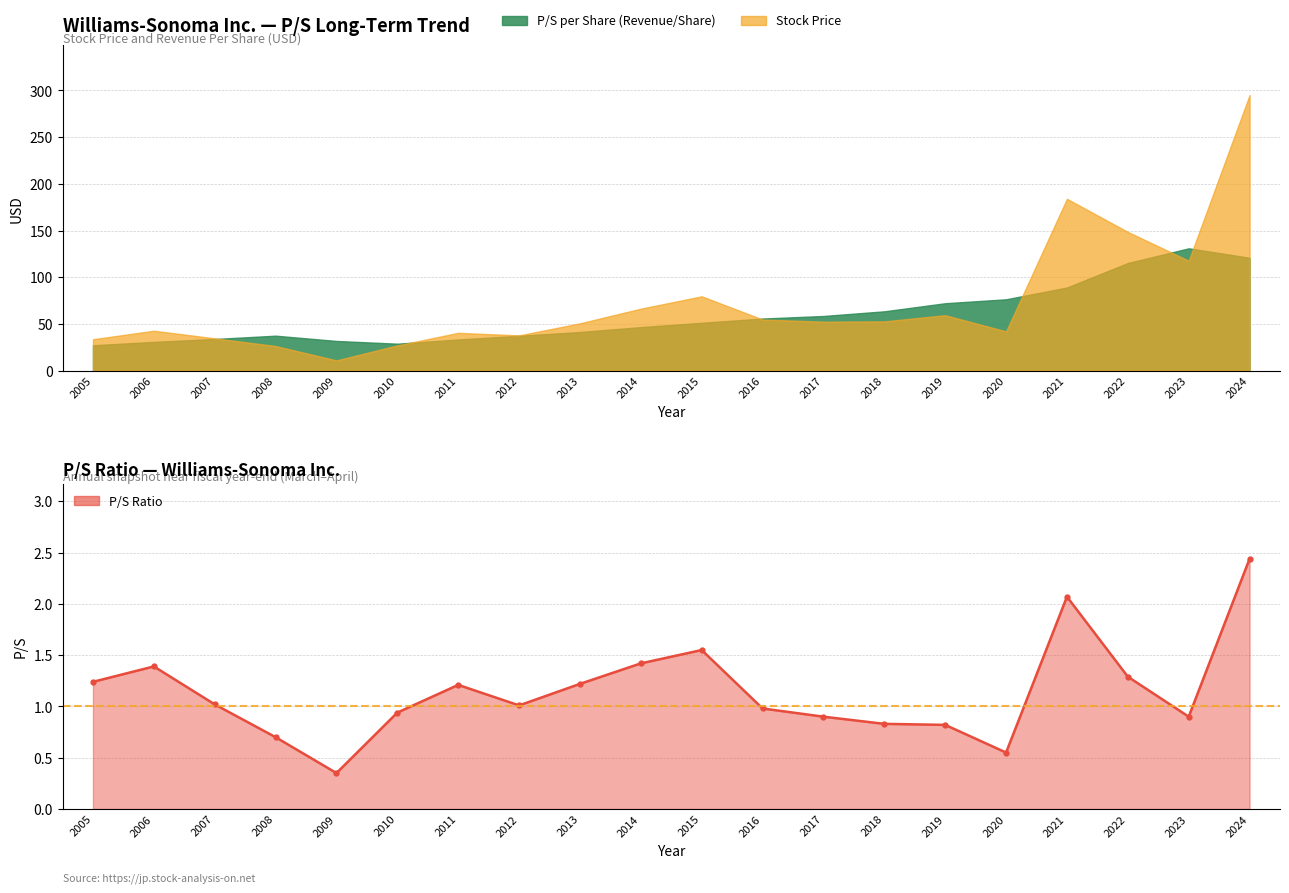

Is it true that the value at 2024 is 1.0?

False